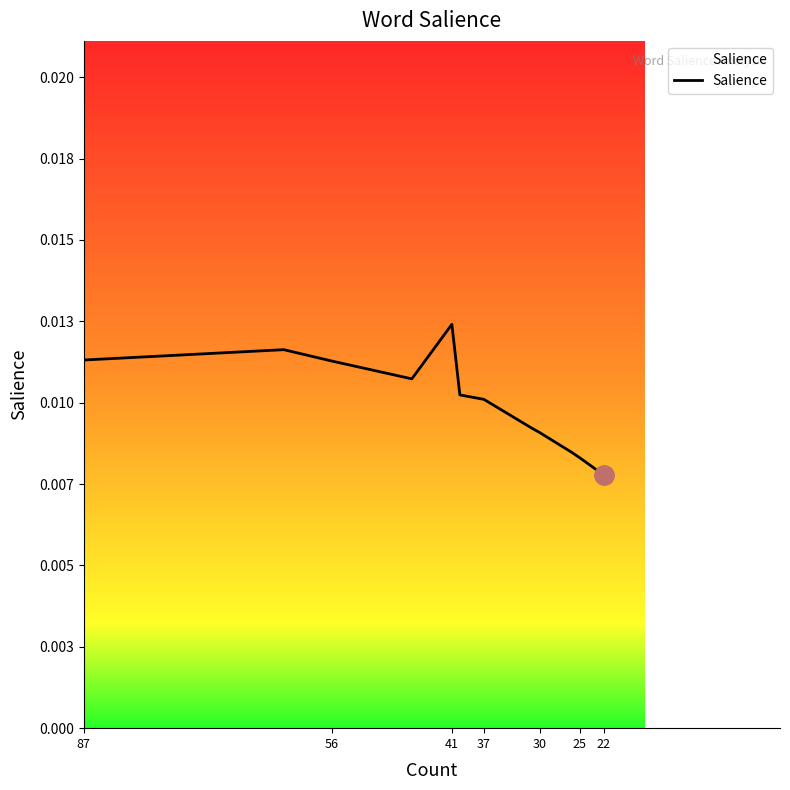

True or false: the data shows 0.0 at 41.

False